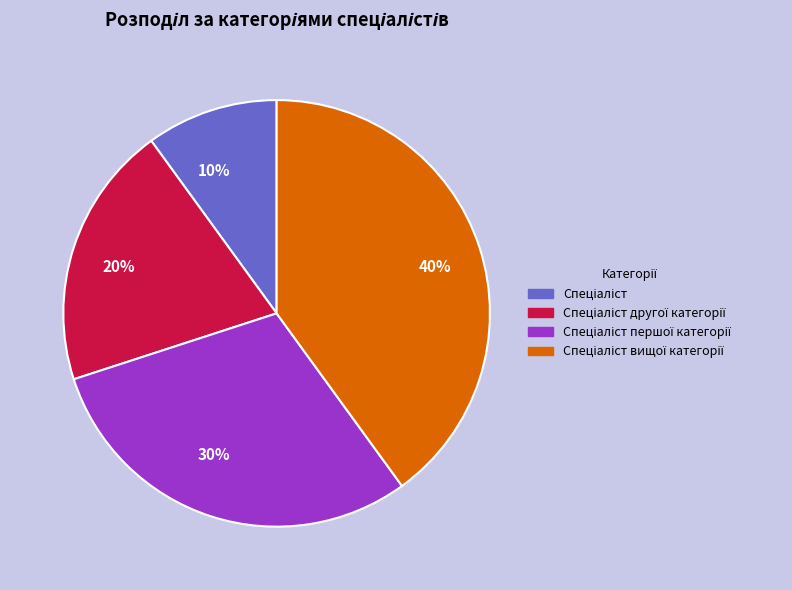

To the nearest percent, what is the difference between the largest and smallest slice percentages?

30%